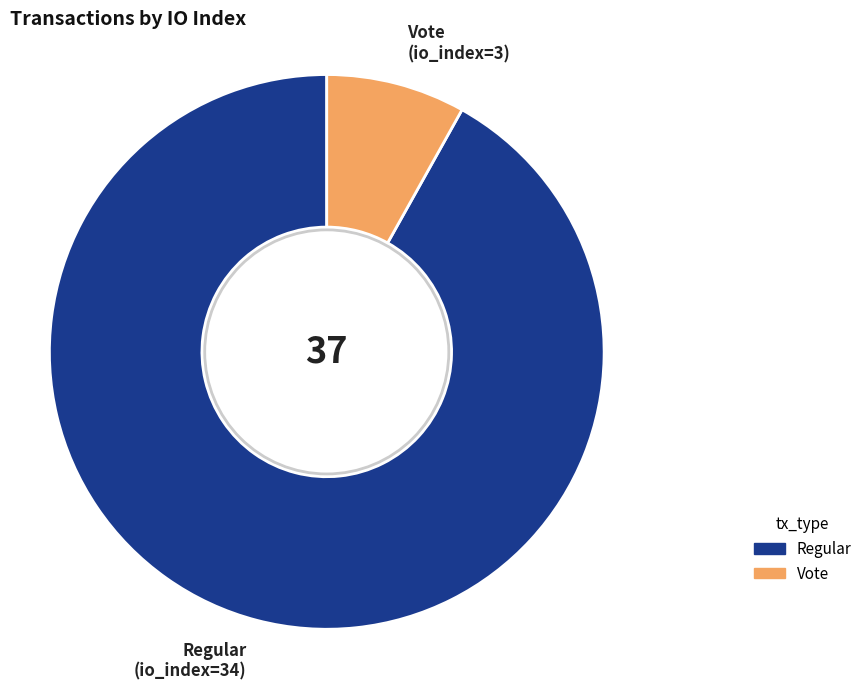

The Vote slice represents 1% of the pie. True or false?

False